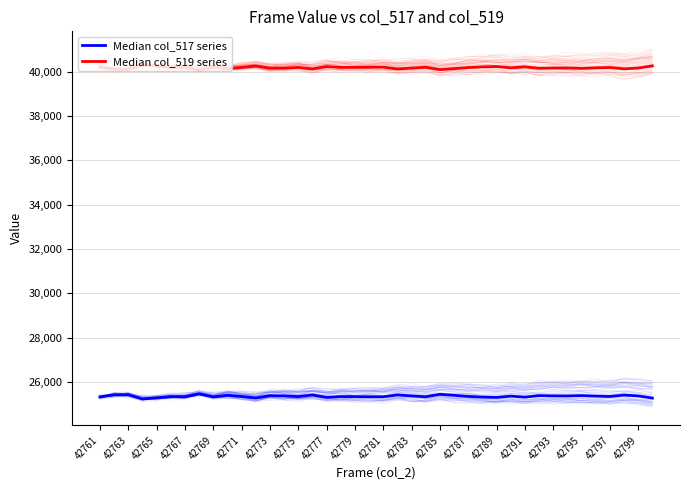

What is the highest value of the Median col_519 series series?

40307